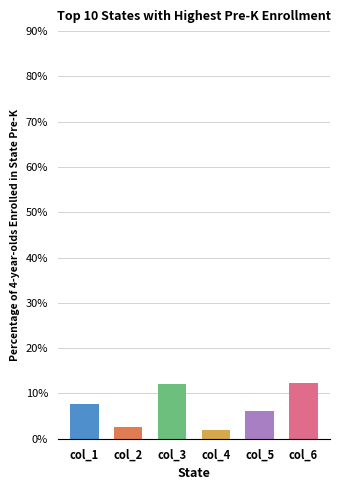

Are the bars grouped side by side (vs. stacked)?

No